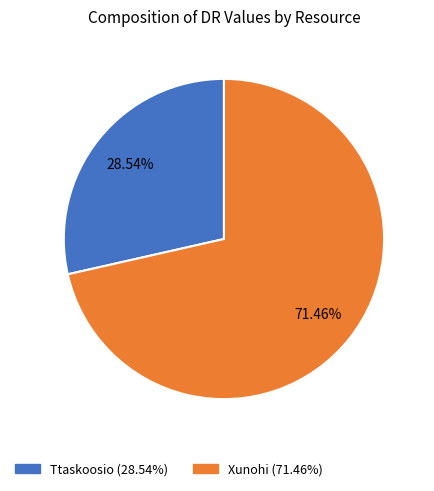

Does Ttaskoosio represent more than half of the total?

No